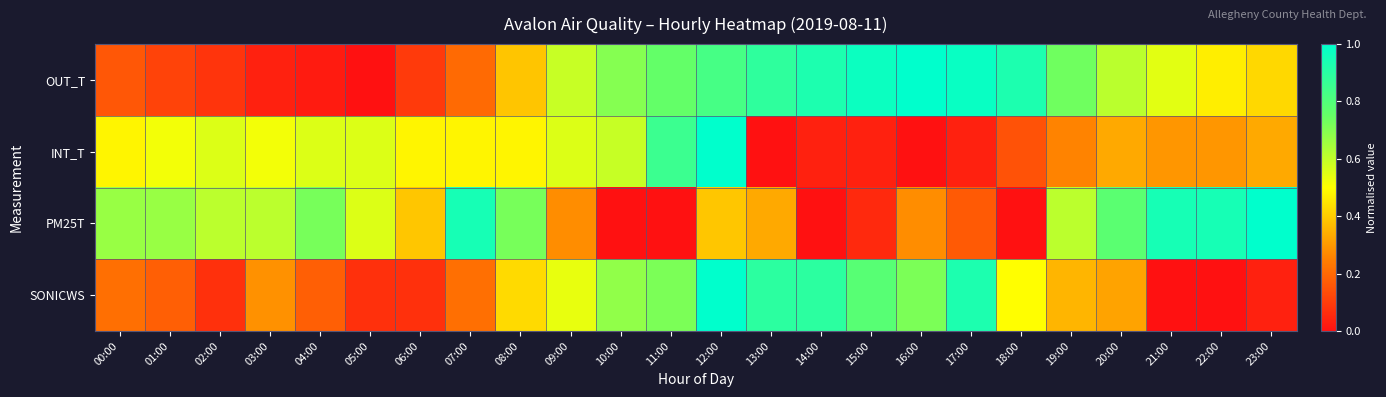

Reading left to right, transcribe all the data shown in this chart.

OUT_T: 00:00=0.2	01:00=0.1	02:00=0.1	03:00=0.0	04:00=0.0	05:00=0.0	06:00=0.1	07:00=0.2	08:00=0.4	09:00=0.6	10:00=0.7	11:00=0.8	12:00=0.8	13:00=0.9	14:00=0.9	15:00=1.0	16:00=1.0	17:00=1.0	18:00=0.9	19:00=0.7	20:00=0.6	21:00=0.5	22:00=0.5	23:00=0.4
INT_T: 00:00=0.5	01:00=0.5	02:00=0.6	03:00=0.5	04:00=0.6	05:00=0.6	06:00=0.5	07:00=0.5	08:00=0.5	09:00=0.6	10:00=0.6	11:00=0.9	12:00=1.0	13:00=0.0	14:00=0.0	15:00=0.0	16:00=0.0	17:00=0.0	18:00=0.1	19:00=0.3	20:00=0.3	21:00=0.3	22:00=0.3	23:00=0.3
PM25T: 00:00=0.7	01:00=0.7	02:00=0.6	03:00=0.6	04:00=0.7	05:00=0.6	06:00=0.4	07:00=0.9	08:00=0.7	09:00=0.3	10:00=0.0	11:00=0.0	12:00=0.4	13:00=0.3	14:00=0.0	15:00=0.1	16:00=0.3	17:00=0.2	18:00=0.0	19:00=0.6	20:00=0.8	21:00=0.9	22:00=0.9	23:00=1.0
SONICWS: 00:00=0.2	01:00=0.2	02:00=0.1	03:00=0.3	04:00=0.2	05:00=0.1	06:00=0.1	07:00=0.2	08:00=0.4	09:00=0.5	10:00=0.7	11:00=0.7	12:00=1.0	13:00=0.9	14:00=0.9	15:00=0.8	16:00=0.7	17:00=0.9	18:00=0.5	19:00=0.4	20:00=0.3	21:00=0.0	22:00=0.0	23:00=0.0